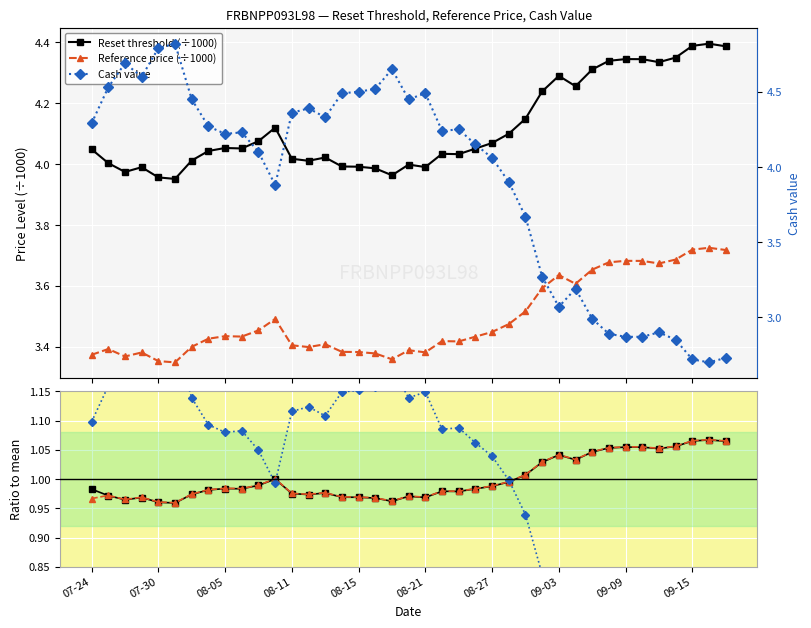

What is the difference between the Reference price (÷1000) values at 29 and 26?

0.1